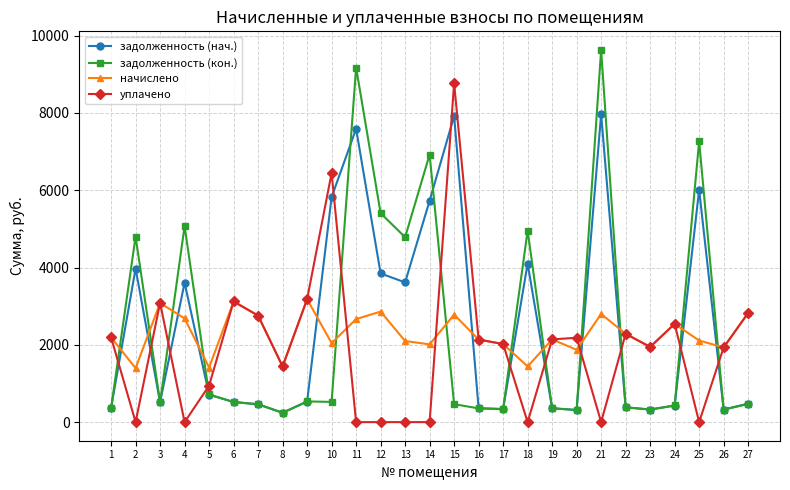

True or false: начислено and уплачено cross at least once.

True